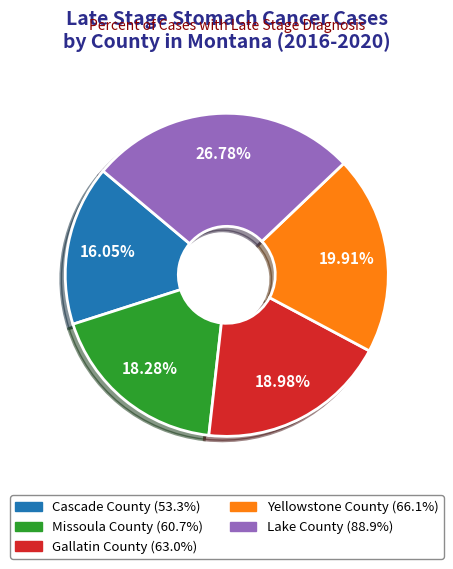

Is the sum of Missoula County and Lake County greater than half?

No